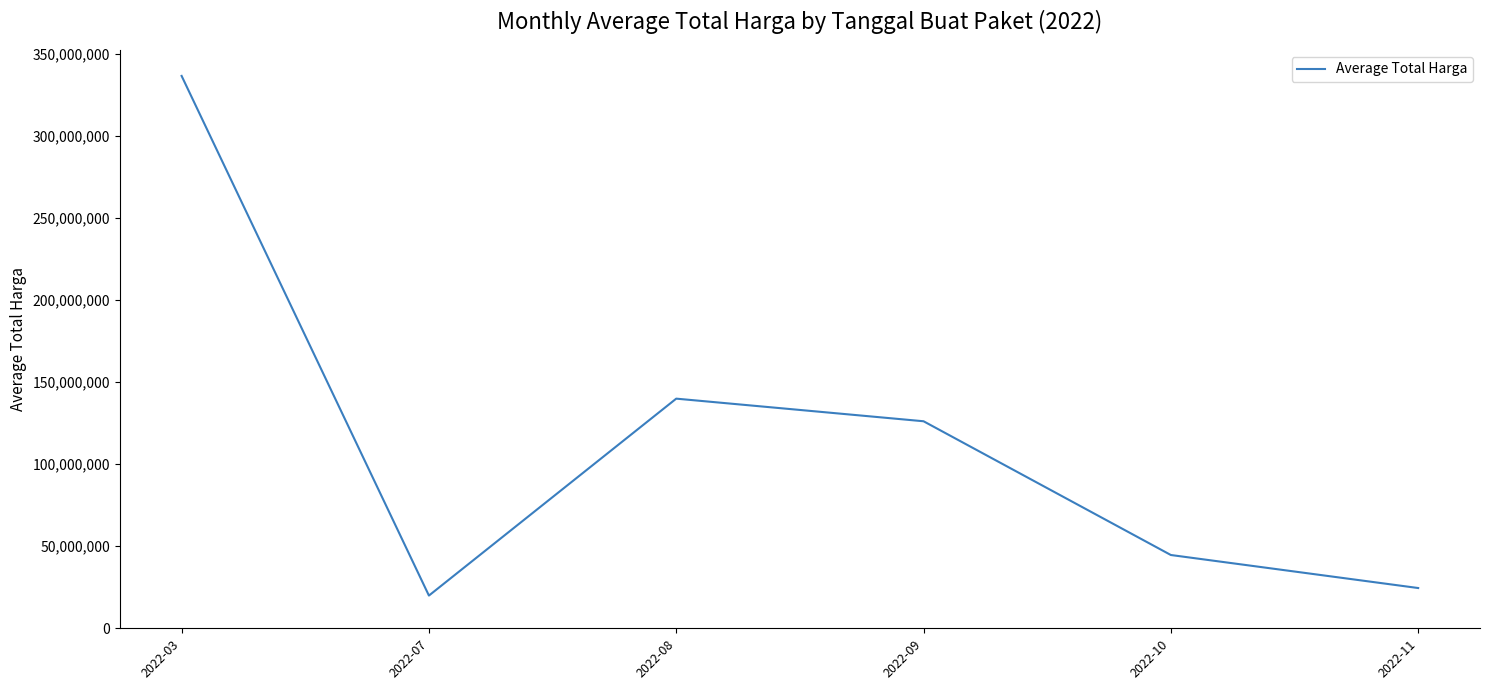

True or false: the data has more than 2 interior local peaks.

False